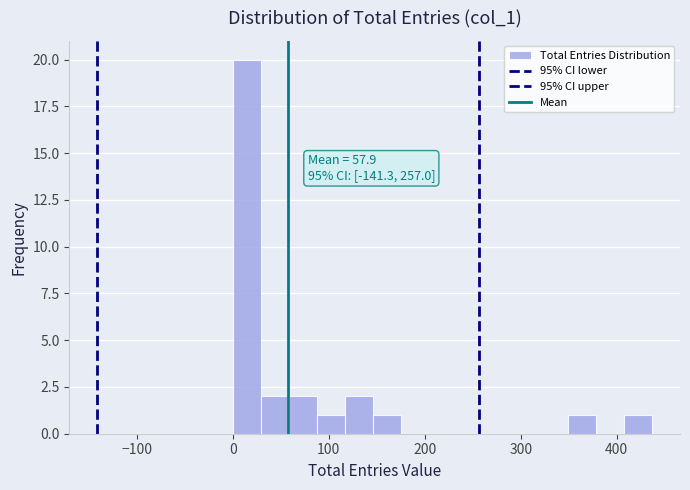

Read against the x-axis, roughly where is the centre of the tallest bar?

10